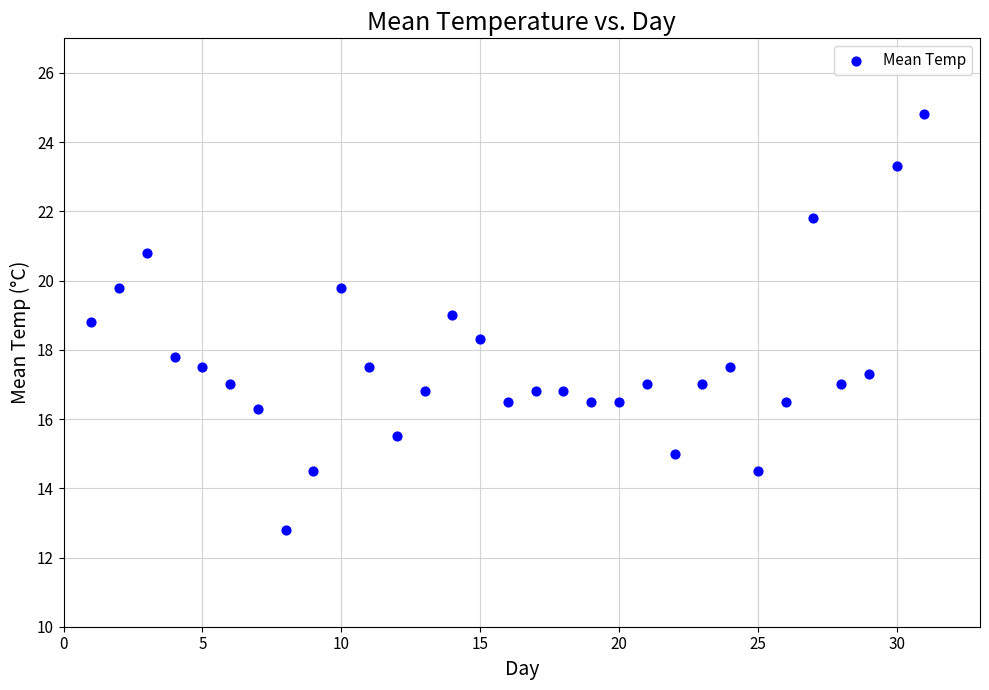

What is the range of X values (max minus min)?

30.0